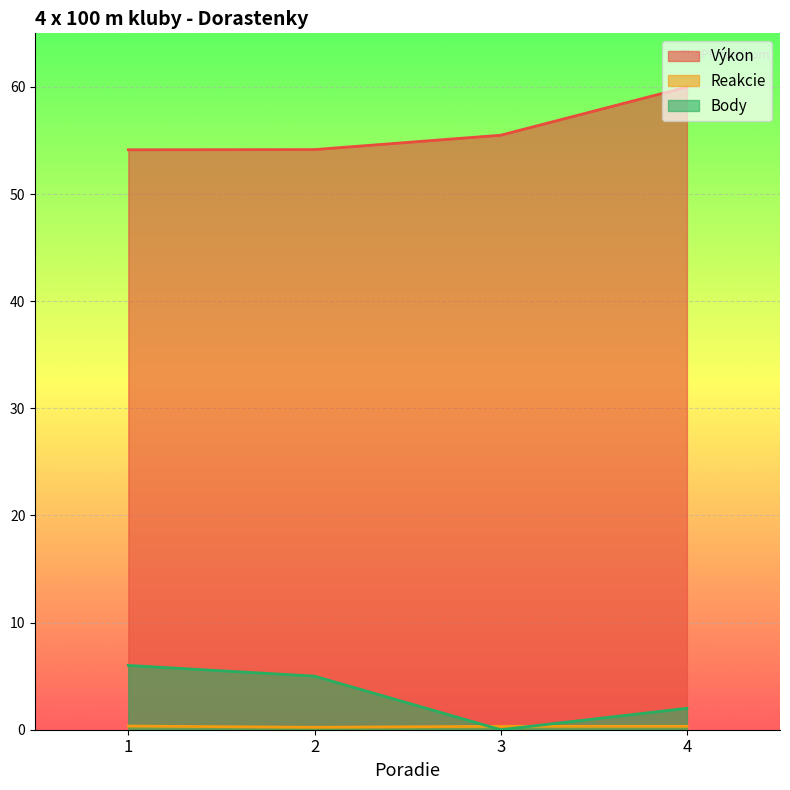

True or false: Výkon and Body cross at least once.

False